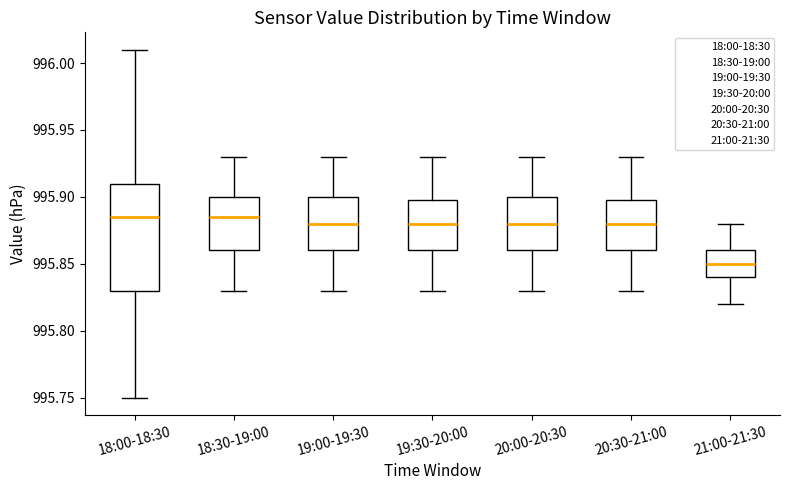

Reading left to right, transcribe this box plot: for each box, give where its median line is, the range the box spans, and where its two whiskers end, as read against the y-axis. The values are not printed on the chart, so give them approximately, as read against the axis.

18:00-18:30: median 995.885, box 995.830 to 995.910, whiskers 995.750 to 996.010
18:30-19:00: median 995.885, box 995.860 to 995.900, whiskers 995.830 to 995.930
19:00-19:30: median 995.880, box 995.860 to 995.900, whiskers 995.830 to 995.930
19:30-20:00: median 995.880, box 995.860 to 995.900, whiskers 995.830 to 995.930
20:00-20:30: median 995.880, box 995.860 to 995.900, whiskers 995.830 to 995.930
20:30-21:00: median 995.880, box 995.860 to 995.900, whiskers 995.830 to 995.930
21:00-21:30: median 995.850, box 995.840 to 995.860, whiskers 995.820 to 995.880